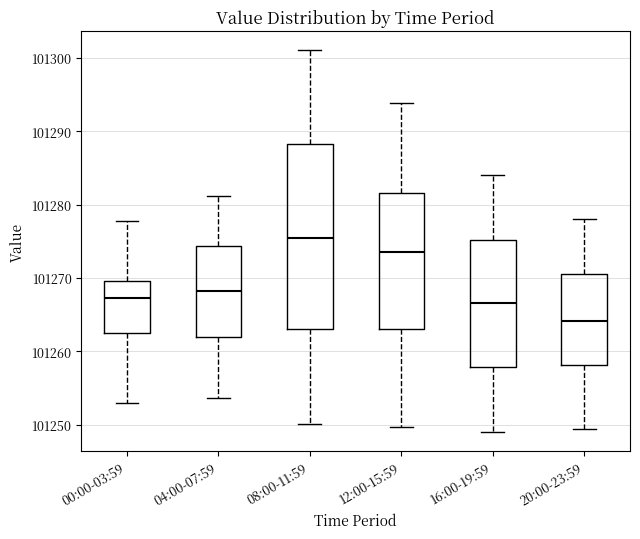

Reading left to right, read every box against the y-axis: the position of its median line, the range the box covers, and the ends of its whiskers. The values are not printed on the chart, so give them approximately, as read against the axis.

00:00-03:59: median 101267, box 101263 to 101270, whiskers 101253 to 101278
04:00-07:59: median 101268, box 101262 to 101274, whiskers 101254 to 101281
08:00-11:59: median 101276, box 101263 to 101288, whiskers 101250 to 101301
12:00-15:59: median 101274, box 101263 to 101282, whiskers 101250 to 101294
16:00-19:59: median 101267, box 101258 to 101275, whiskers 101249 to 101284
20:00-23:59: median 101264, box 101258 to 101271, whiskers 101249 to 101278